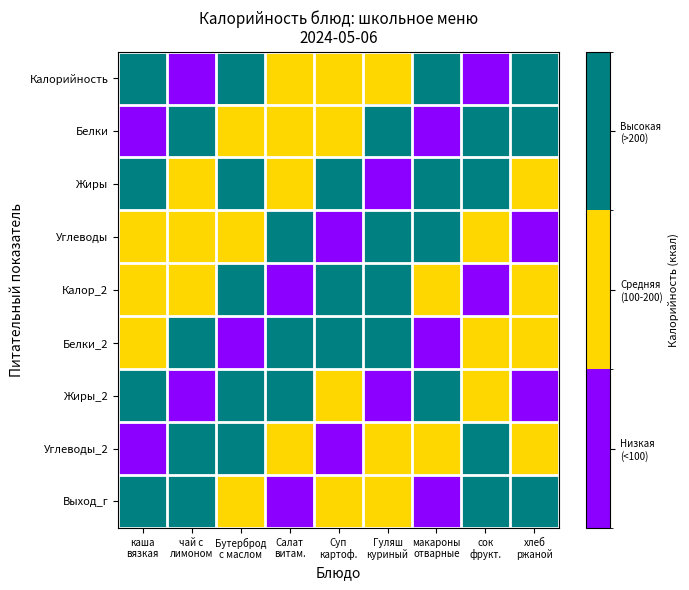

How many data points does each series have?

9